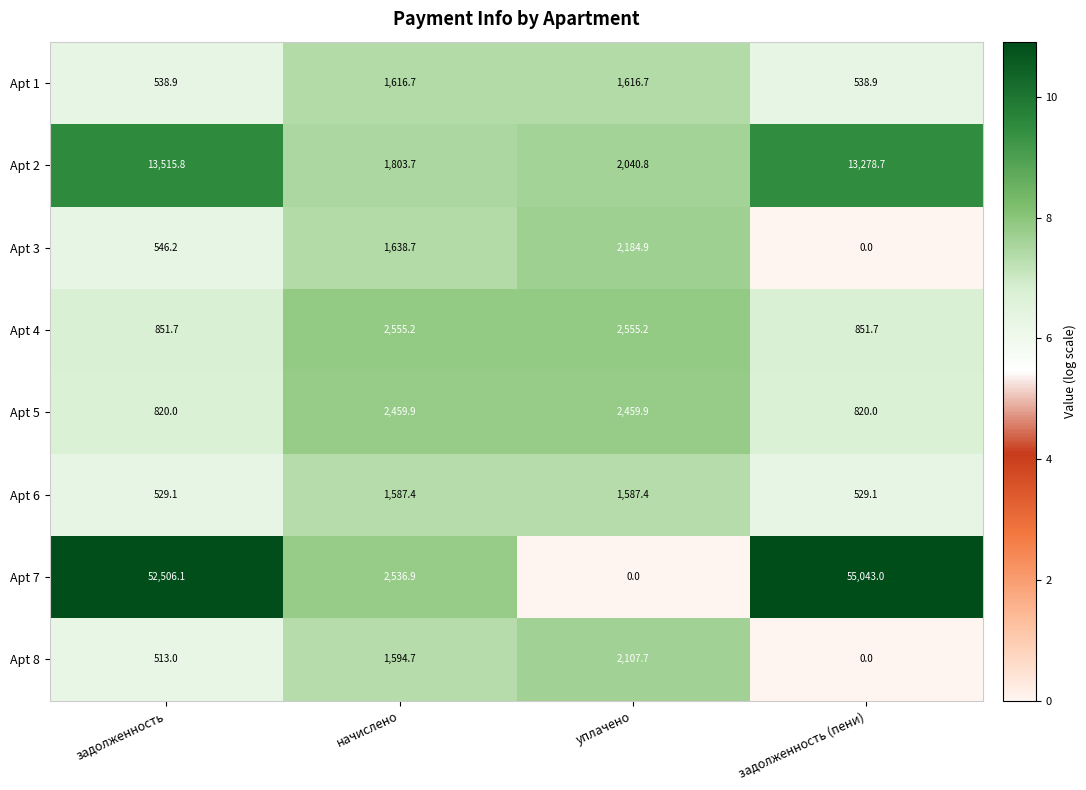

Rank the series at начислено from lowest to highest value.

Apt 6, Apt 8, Apt 1, Apt 3, Apt 2, Apt 5, Apt 7, Apt 4